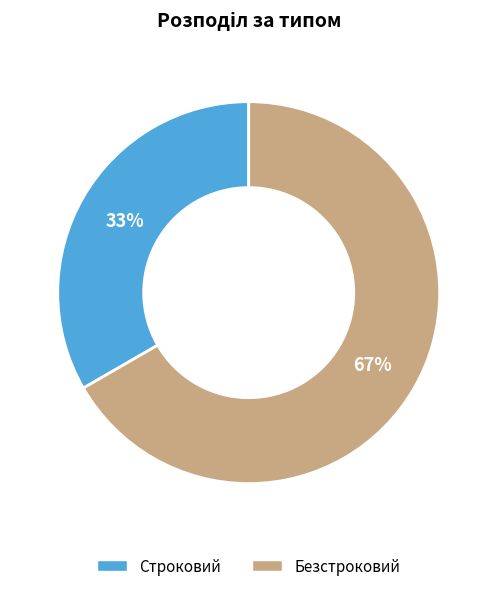

What percentage is the Безстроковий slice, to the nearest percent?

67%